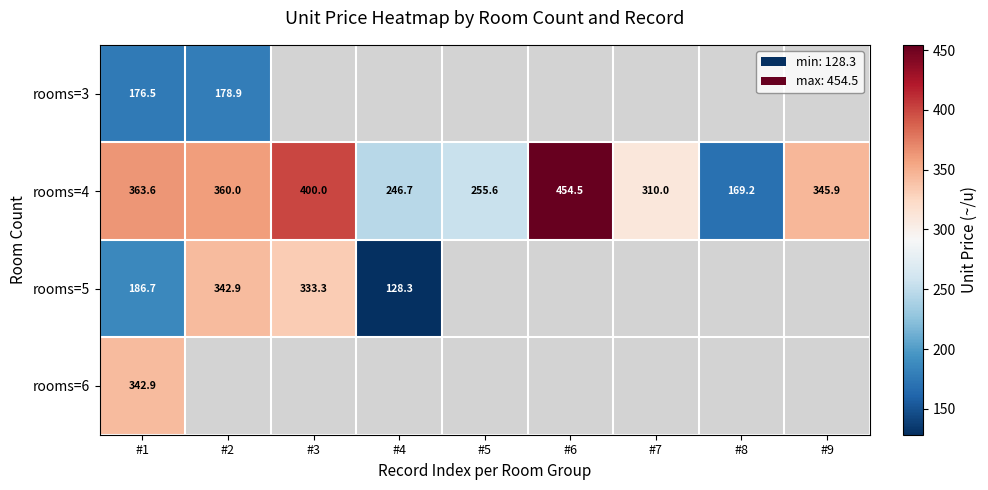

At which label does rooms=4 reach its minimum?

#8